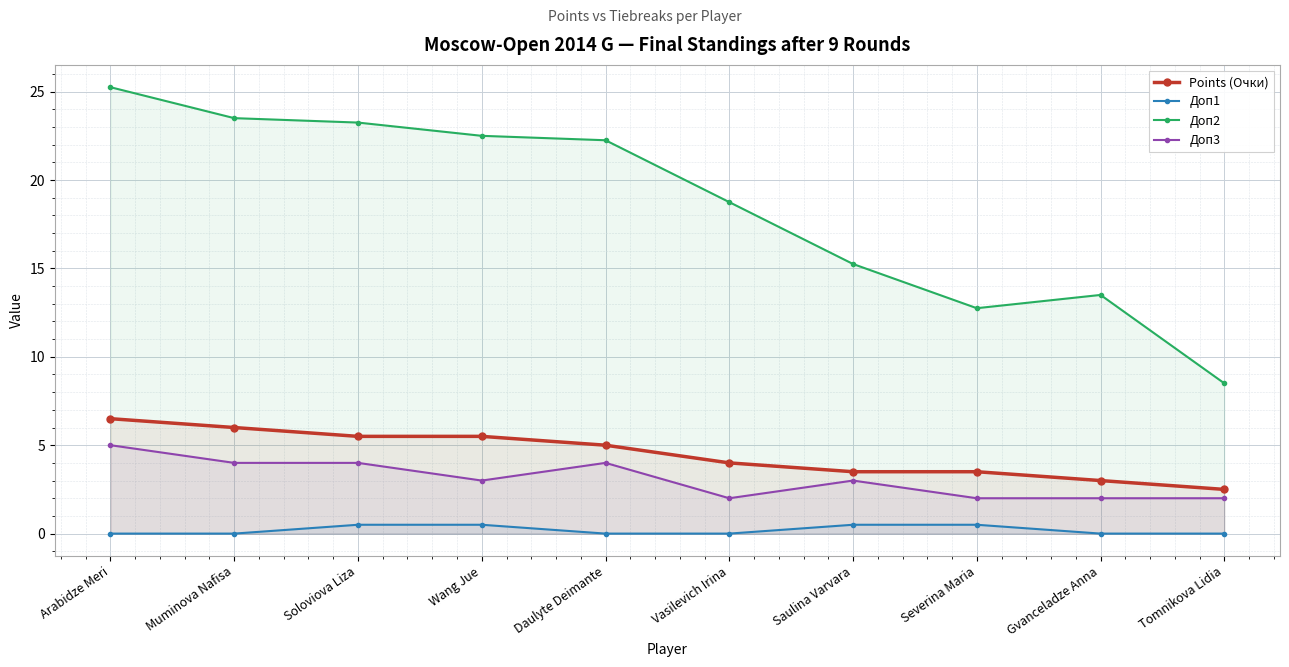

List the series in order of their peak value, lowest first.

Доп1, Доп3, Points (Очки), Доп2